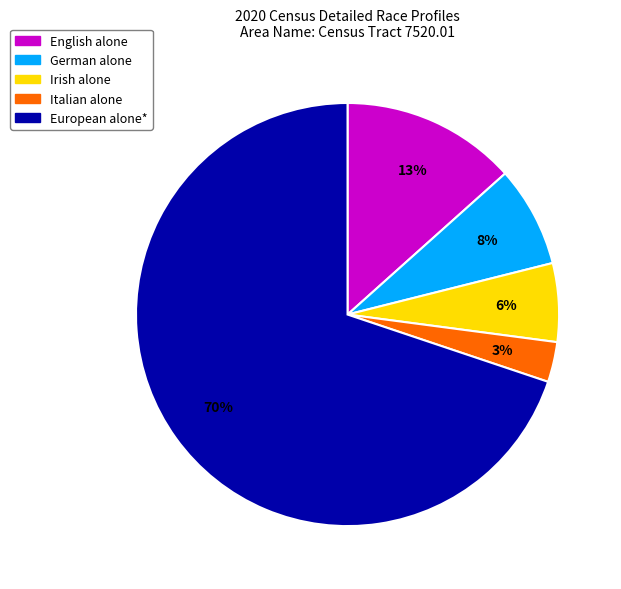

True or false: Irish alone accounts for 6% of the total.

True